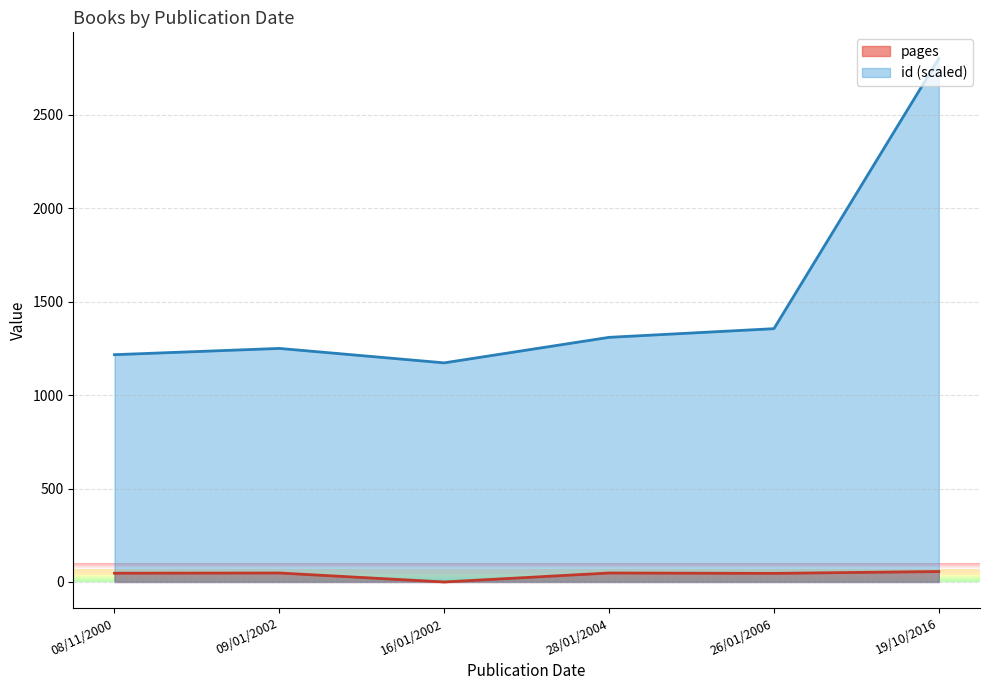

Which series has the largest range (max minus min)?

id (scaled)